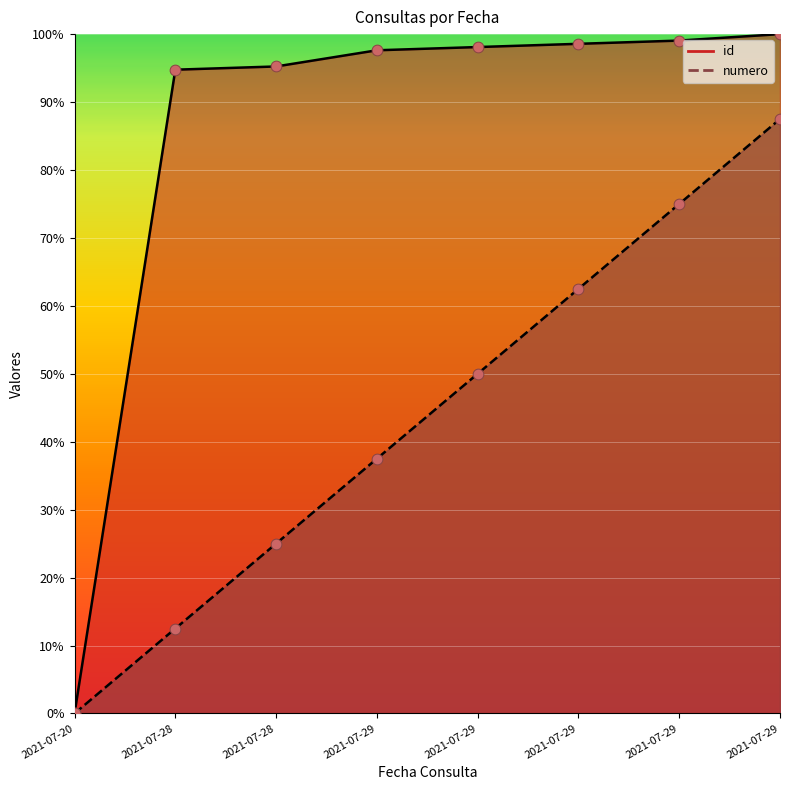

Is the value of numero at 2021-07-29 greater than the value of id at 2021-07-29?

No